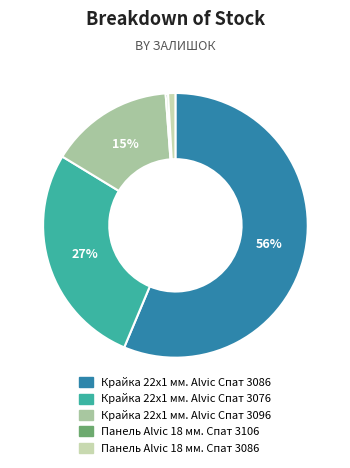

To the nearest percent, what is the combined percentage of Панель Alvic 18 мм. Спат 3086 and Крайка 22x1 мм. Alvic Спат 3076?

28%